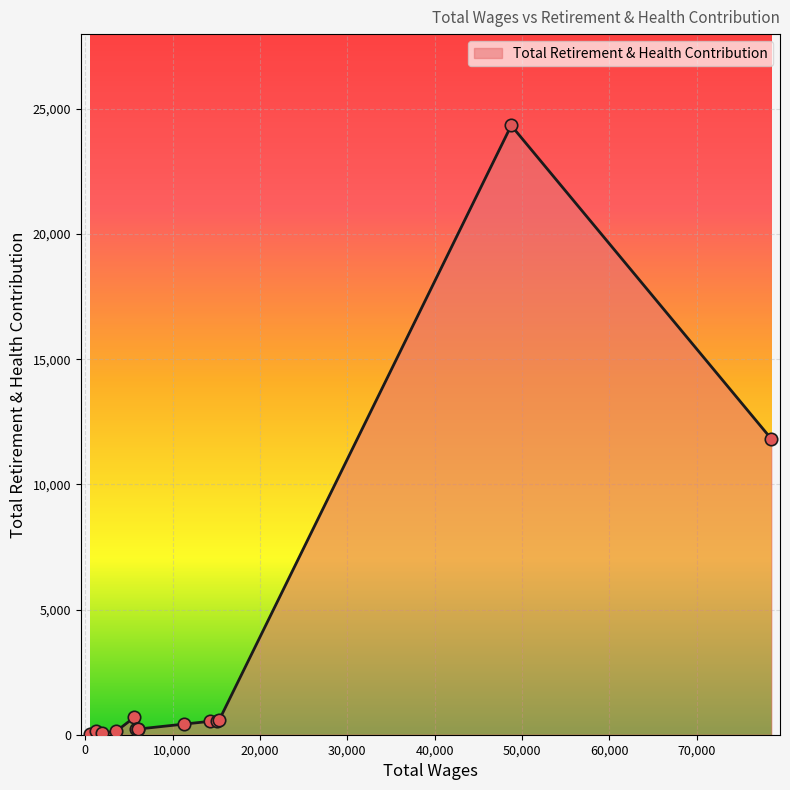

Approximately how many times larger is the value at 6074.0 compared to 5620.0?

0.3